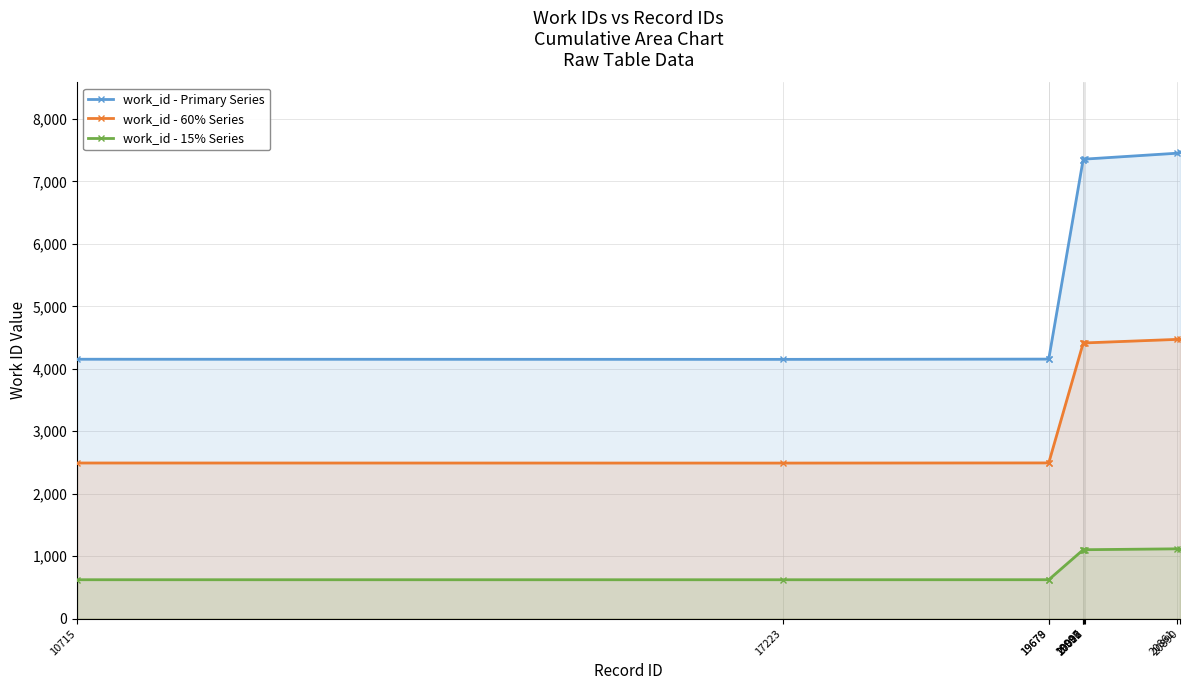

True or false: work_id - Primary Series and work_id - 60% Series cross at least once.

False